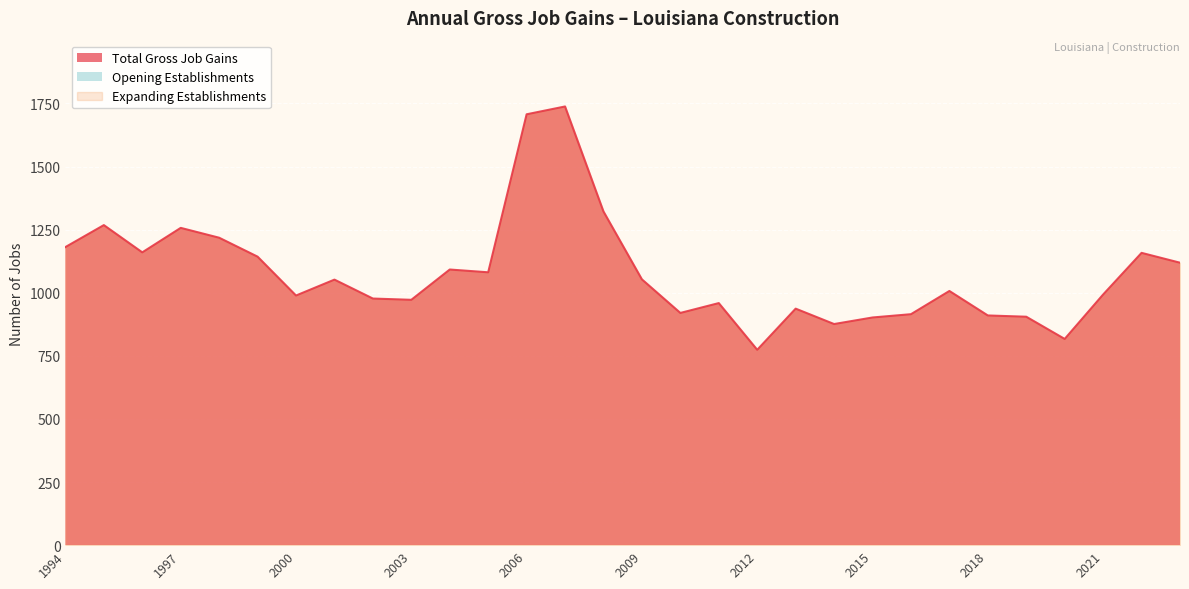

Where is the first local minimum for Total Gross Job Gains?

1996